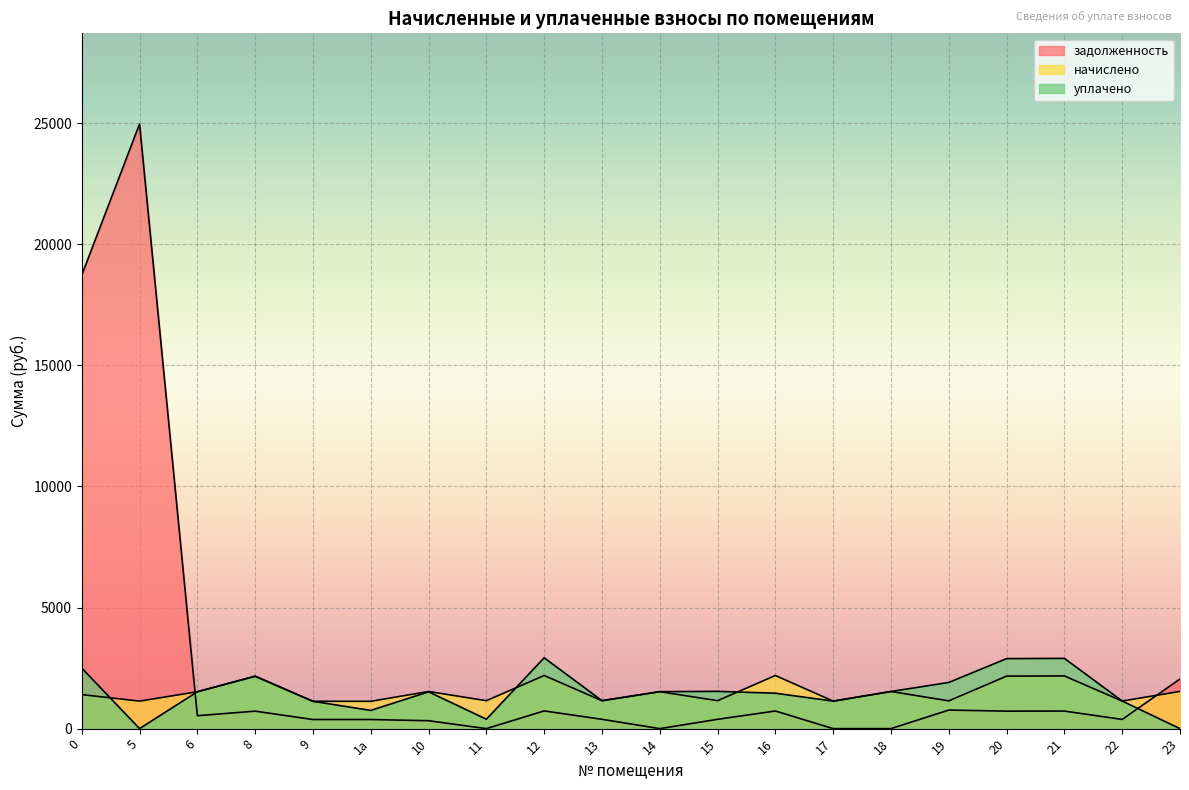

What are all the series names shown in the legend?

задолженность, начислено, уплачено